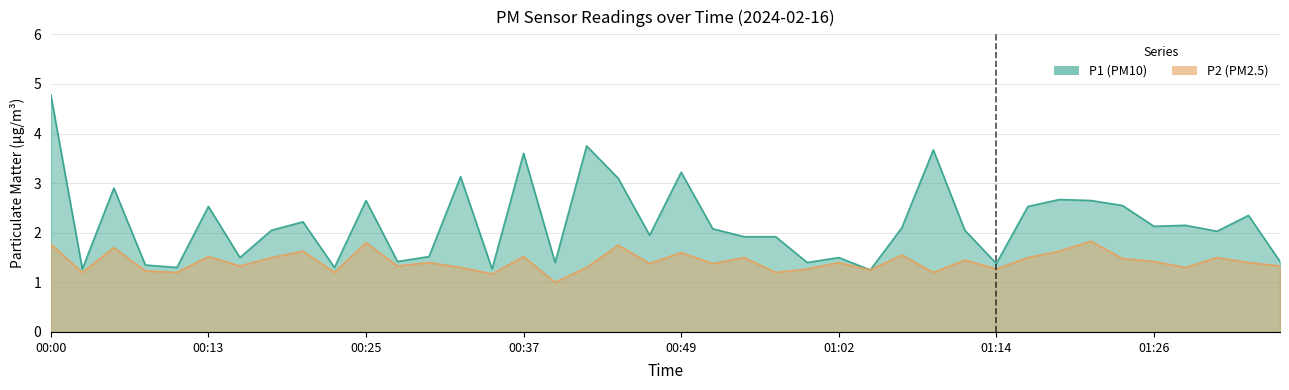

True or false: P2 has more than 1 points higher than both neighbors.

True